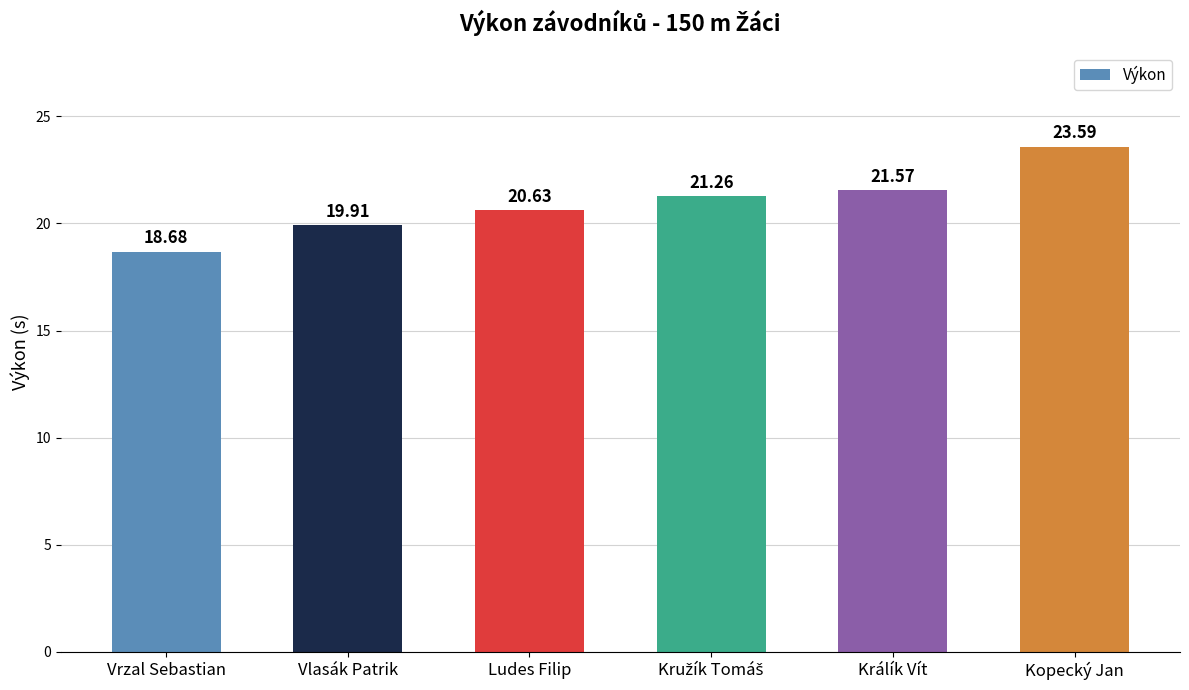

What is the label of the 3rd bar from the left?

Ludes Filip